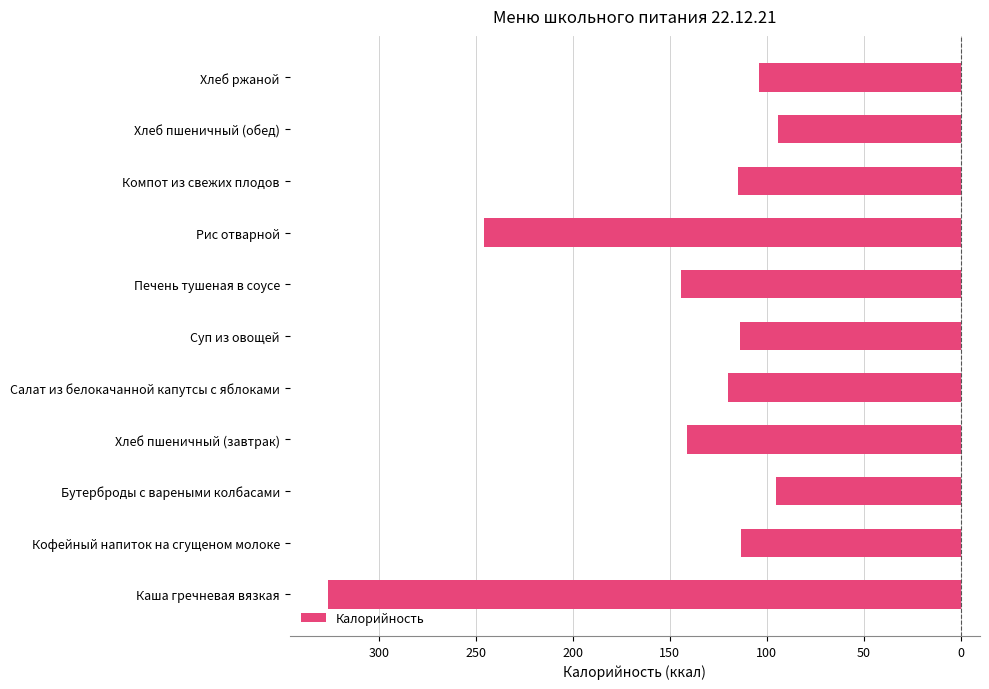

How many bars are there in total?

11